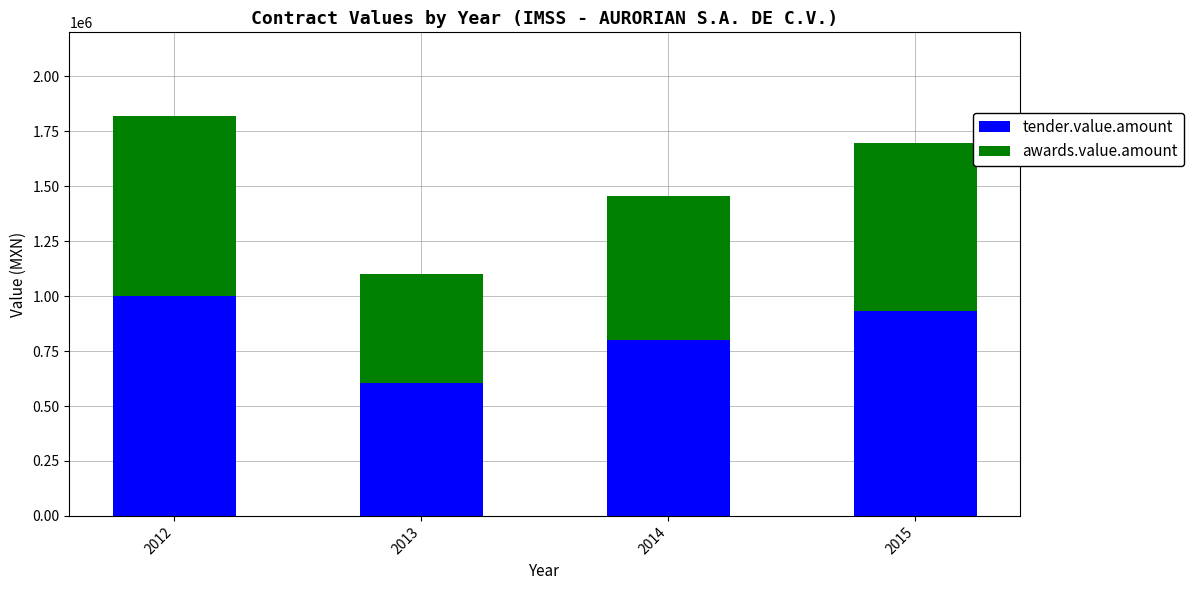

How many bars are there in total?

4